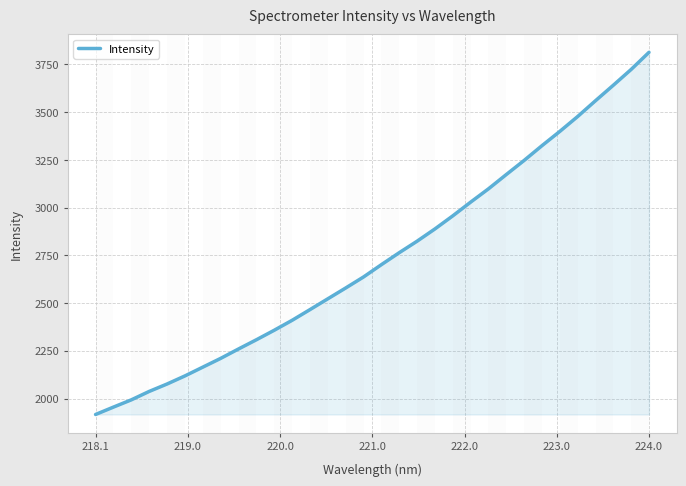

Count the number of data series in this chart.

1